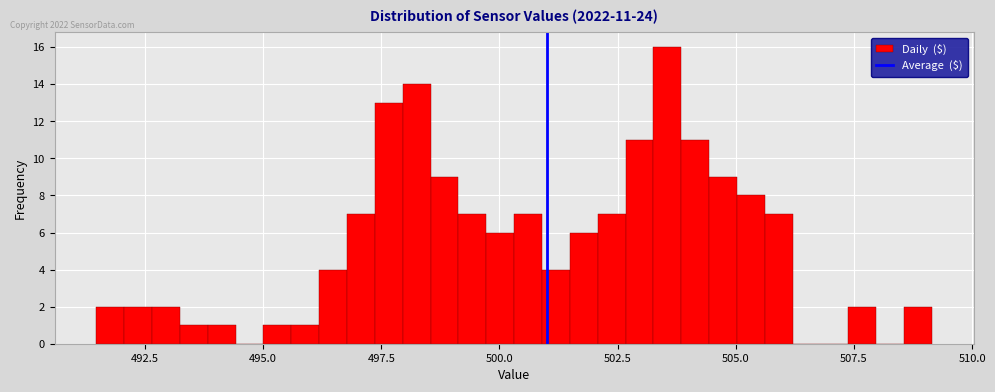

Read against the x-axis, roughly where is the centre of the tallest bar?

503.5